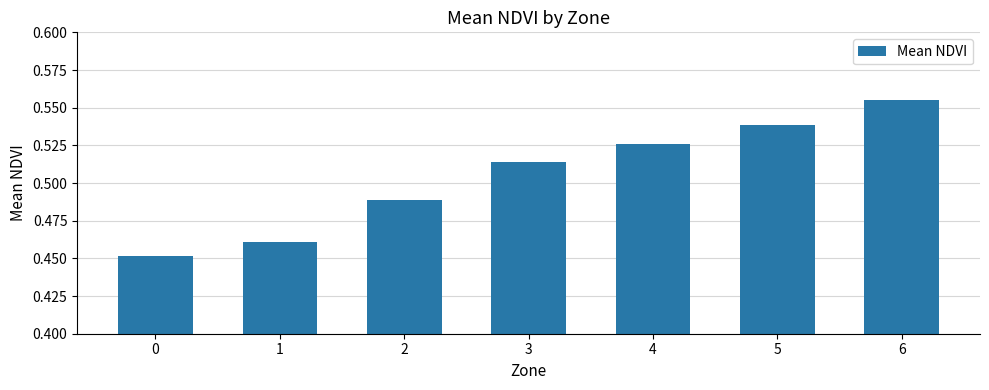

List the labels in order of value, largest first.

6, 5, 4, 3, 2, 1, 0